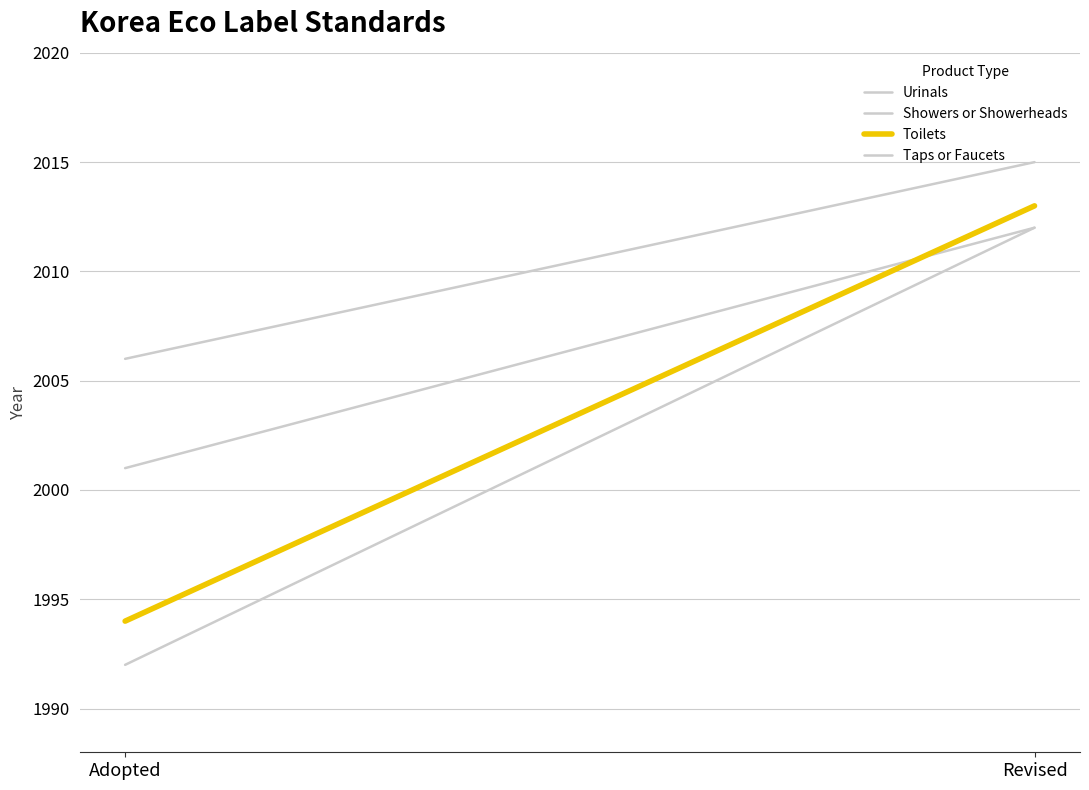

What is the sum of the Taps or Faucets values at Revised and Adopted?

4004